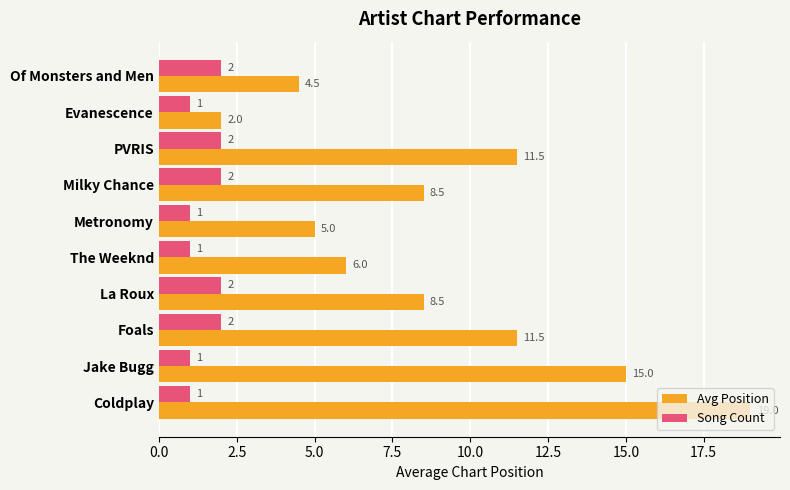

What is the total value across all series at Evanescence?

3.0